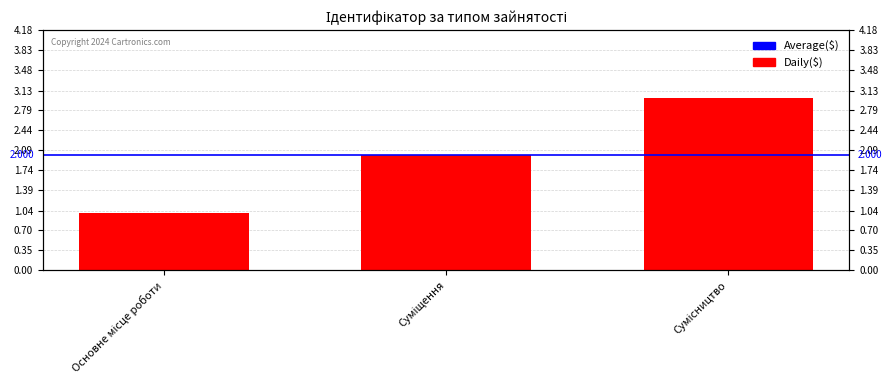

What is the sum of all values?

6